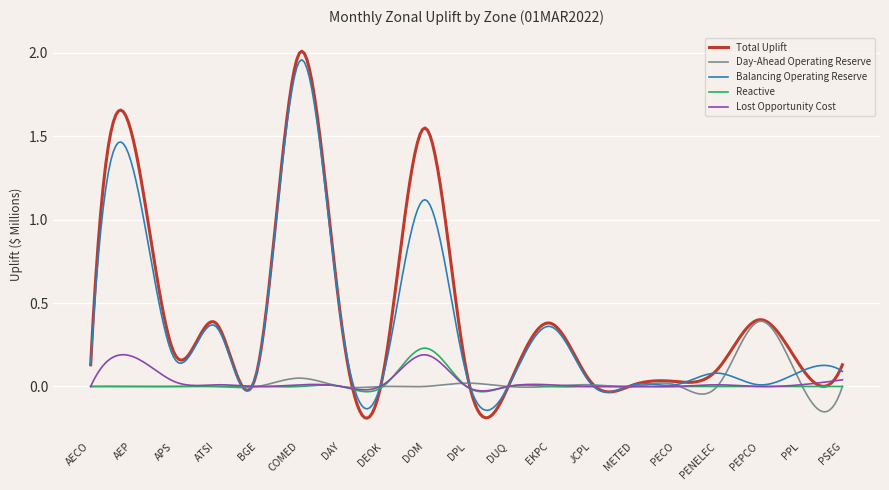

Which series has the largest range (max minus min)?

Total Uplift